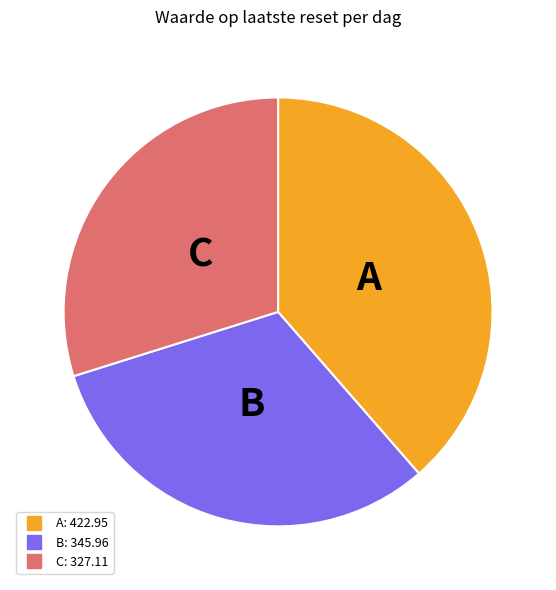

Does any single category account for the majority?

No